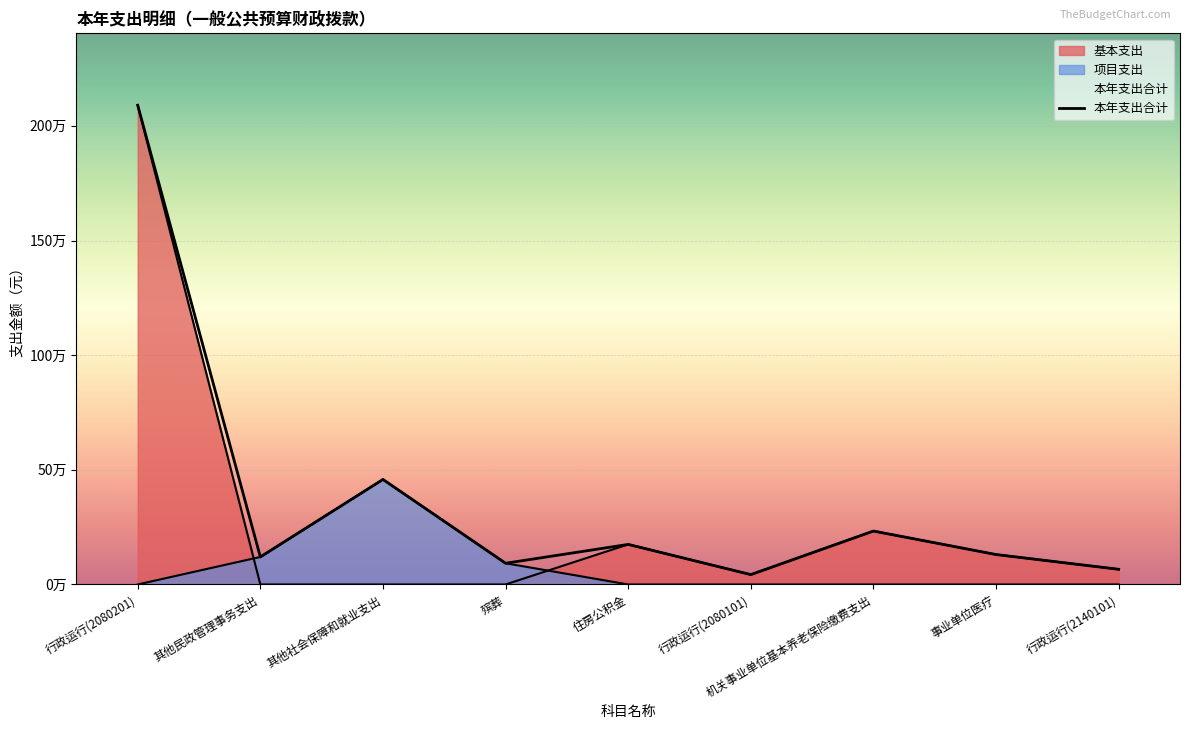

How many values are below 130500?

4